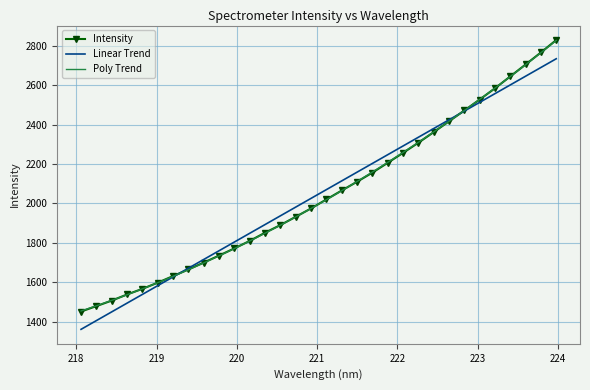

Reading left to right, what are all the values shown in this chart?

Intensity: 1451.2	1478.7	1506.7	1537.7	1566.5	1597.7	1631.2	1664.9	1699.7	1735.4	1771.8	1809.8	1851.4	1890.2	1932.1	1974.6	2020.2	2065.5	2110.0	2156.1	2206.1	2256.4	2308.0	2361.6	2416.5	2471.4	2527.0	2584.1	2644.4	2704.8	2765.9	2828.9
Linear Trend: 1360.9	1405.2	1449.6	1493.9	1538.3	1582.6	1626.9	1671.3	1715.6	1759.9	1804.2	1848.5	1892.8	1937.1	1981.4	2025.7	2070.0	2114.3	2158.6	2202.8	2247.1	2291.4	2335.7	2379.9	2424.2	2468.4	2512.7	2557.0	2601.2	2645.4	2689.7	2733.9
Poly Trend: 1453.9	1480.3	1507.8	1536.5	1566.4	1597.6	1629.9	1663.4	1698.1	1734.0	1771.2	1809.5	1849.0	1889.7	1931.6	1974.7	2019.0	2064.5	2111.2	2159.1	2208.2	2258.5	2309.9	2362.6	2416.4	2471.5	2527.8	2585.2	2643.8	2703.6	2764.7	2826.9